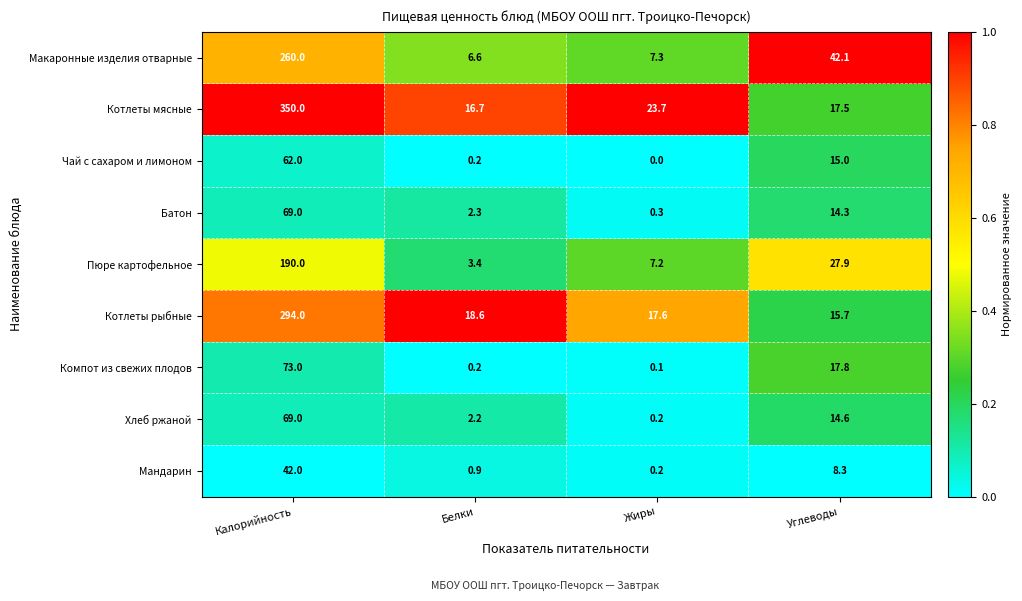

What is the difference between the maximum and minimum values in the Пюре картофельное series?

186.6